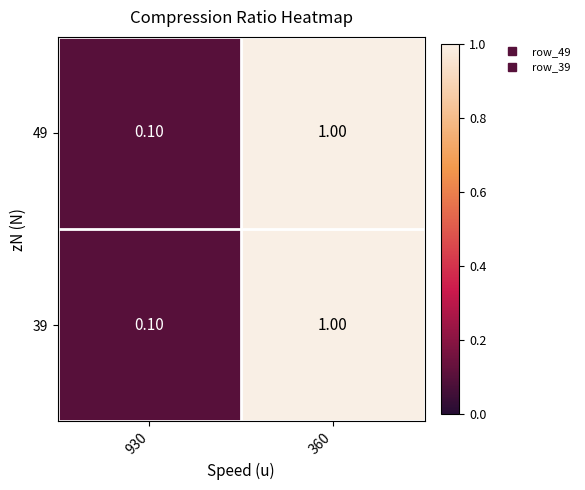

Rank the categories by 39 value from highest to lowest.

360, 930